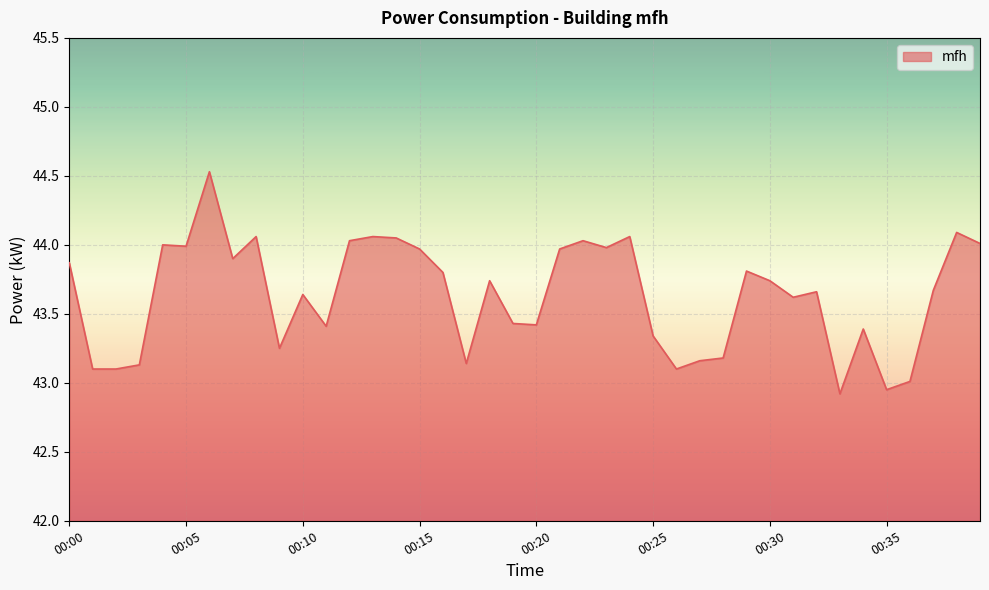

What is the difference between the maximum and minimum values?

1.6